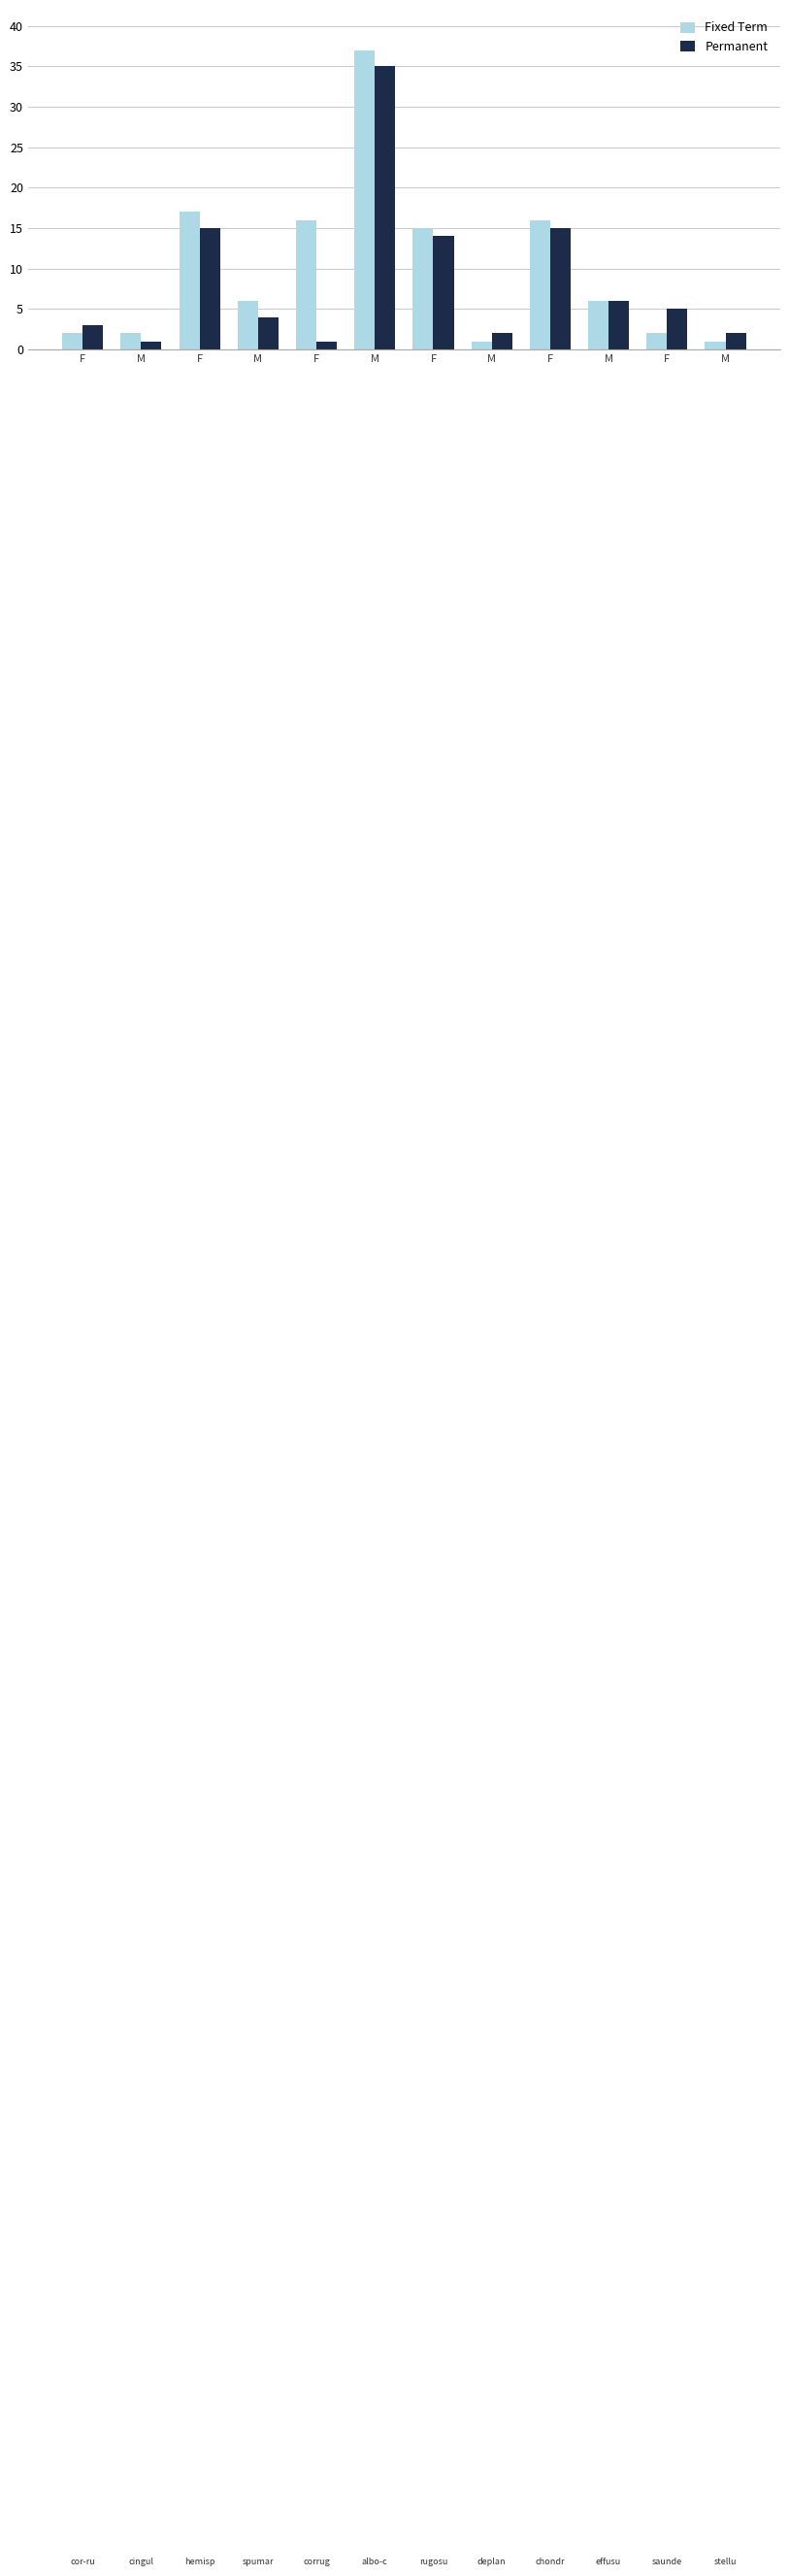

How many bars are there in total?

24